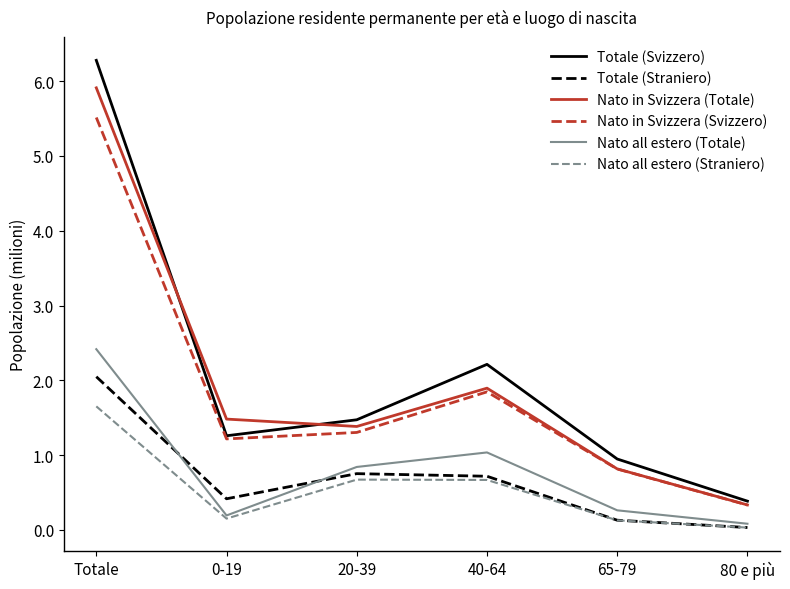

In Nato in Svizzera (Svizzero), how many points are lower than both neighbors (excluding endpoints)?

1